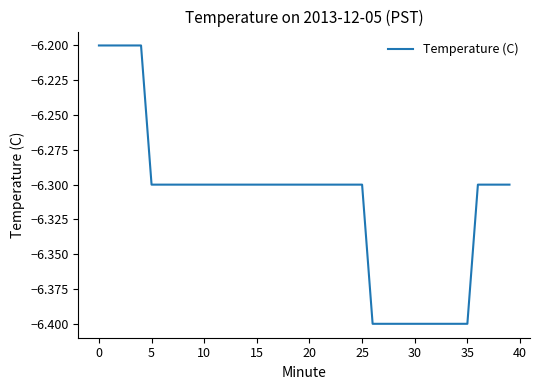

What is the greatest value displayed?

-6.2